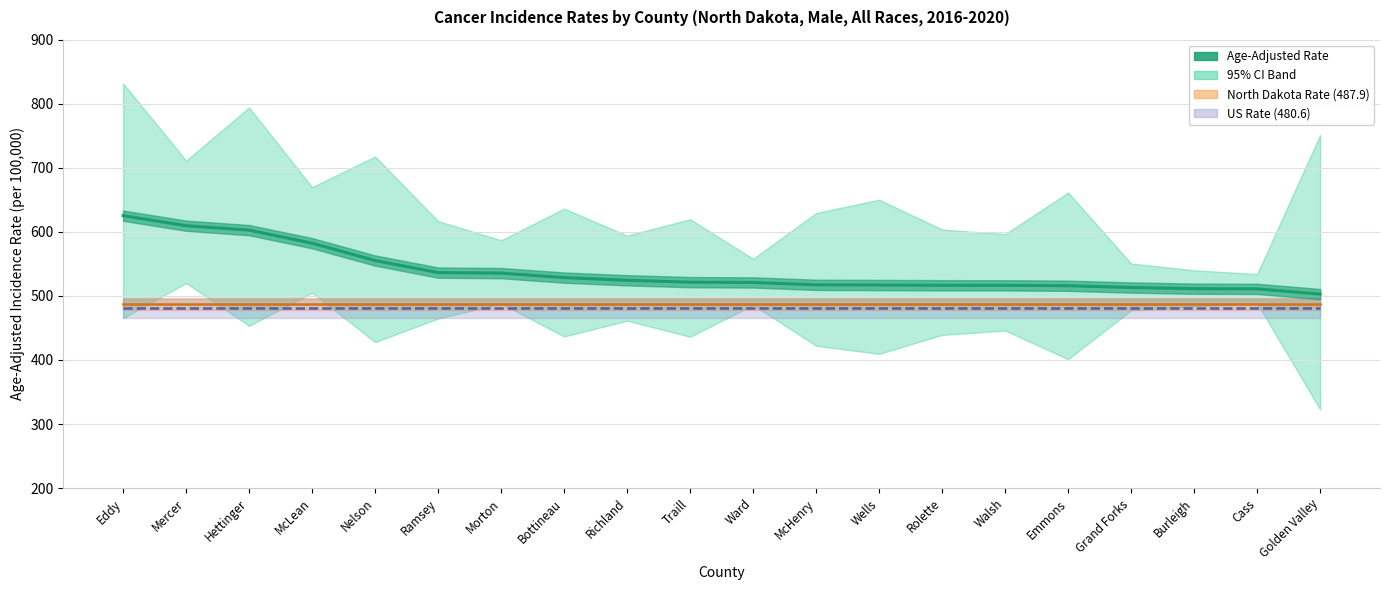

Reading left to right, extract all data points from this chart.

Eddy=625.3	Mercer=609.6	Hettinger=602.7	McLean=582.3	Nelson=555.2	Ramsey=536.4	Morton=535.6	Bottineau=528.6	Richland=524.4	Traill=521.5	Ward=521.0	McHenry=517.3	Wells=517.0	Rolette=516.6	Walsh=516.5	Emmons=515.9	Grand Forks=513.1	Burleigh=511.3	Cass=511.0	Golden Valley=502.8